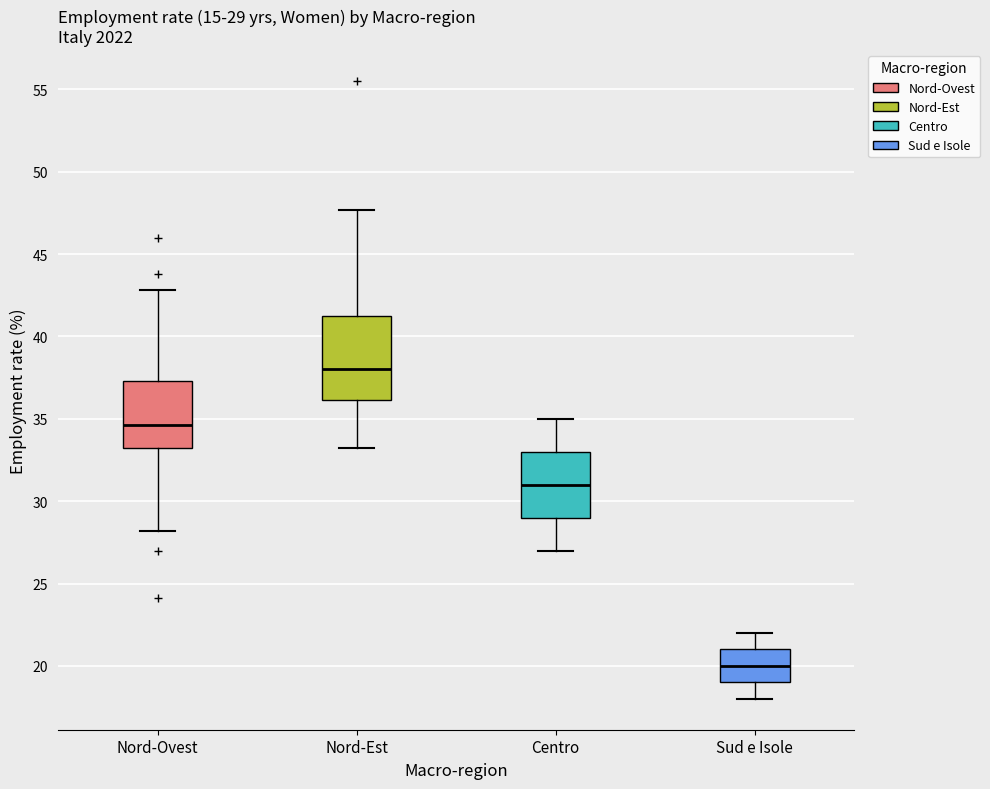

Comparing the boxes themselves (not the whiskers), which one is the tallest?

Nord-Est